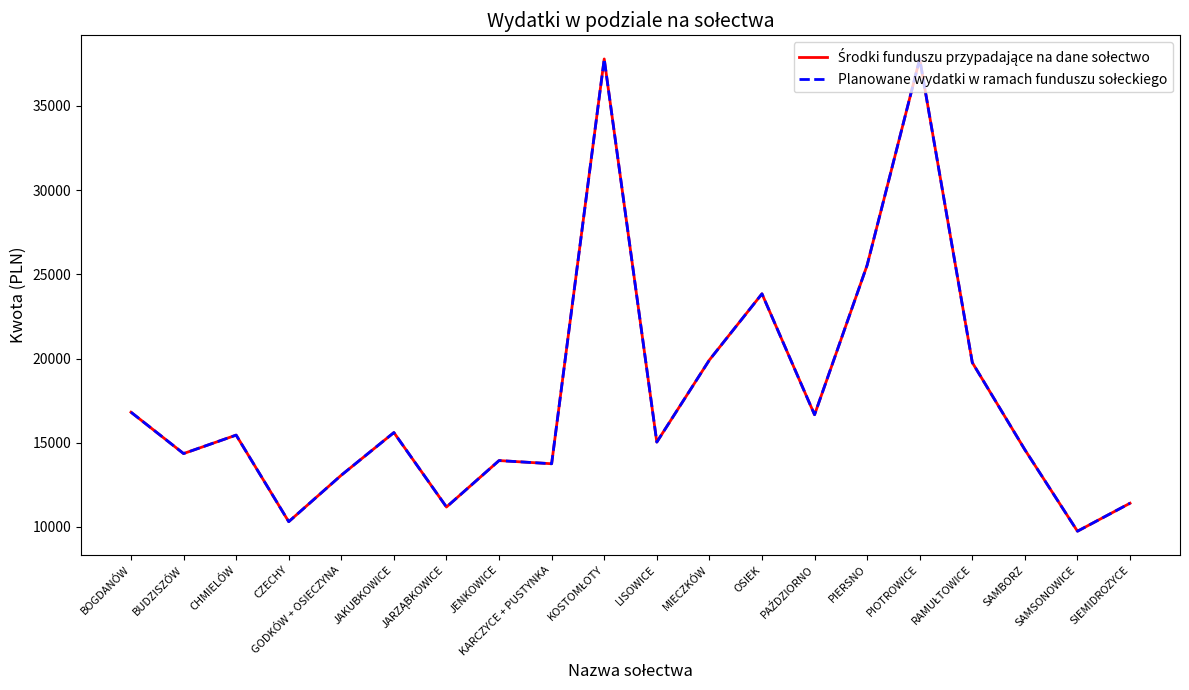

Reading left to right, extract all data points from this chart.

Środki funduszu przypadające na dane sołectwo: BOGDANÓW=16813.7	BUDZISZÓW=14357.8	CHMIELÓW=15453.5	CZECHY=10314.9	GODKÓW + OSIECZYNA=13073.1	JAKUBKOWICE=15604.6	JARZĄBKOWICE=11183.9	JENKOWICE=13942.1	KARCZYCE + PUSTYNKA=13753.2	KOSTOMŁOTY=37783.6	LISOWICE=15037.9	MIECZKÓW=19912.0	OSIEK=23841.4	PAŹDZIORNO=16662.6	PIERSNO=25541.7	PIOTROWICE=37783.6	RAMUŁTOWICE=19760.8	SAMBORZ=14584.5	SAMSONOWICE=9748.2	SIEMIDROŻYCE=11410.6
Planowane wydatki w ramach funduszu sołeckiego: BOGDANÓW=16813.7	BUDZISZÓW=14357.8	CHMIELÓW=15453.5	CZECHY=10314.9	GODKÓW + OSIECZYNA=13073.1	JAKUBKOWICE=15604.6	JARZĄBKOWICE=11183.9	JENKOWICE=13942.1	KARCZYCE + PUSTYNKA=13753.2	KOSTOMŁOTY=37783.6	LISOWICE=15037.9	MIECZKÓW=19912.0	OSIEK=23841.4	PAŹDZIORNO=16662.6	PIERSNO=25541.7	PIOTROWICE=37783.6	RAMUŁTOWICE=19760.8	SAMBORZ=14584.5	SAMSONOWICE=9748.2	SIEMIDROŻYCE=11410.6